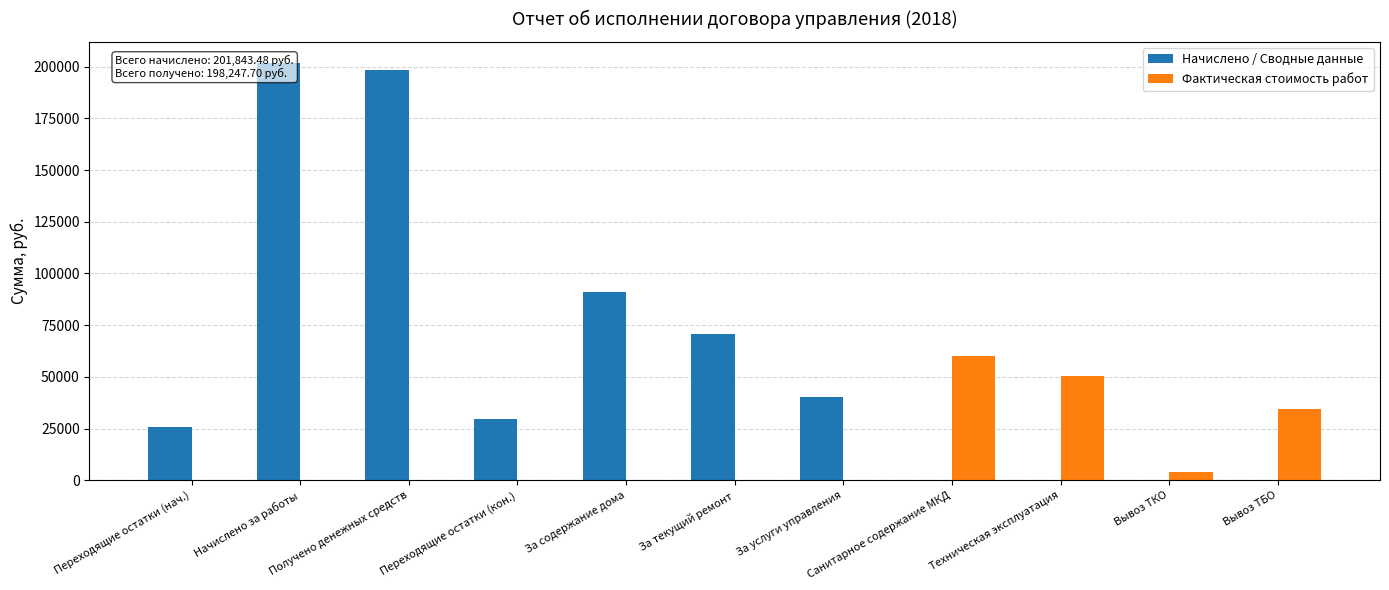

Read the Фактическая стоимость работ value at Санитарное содержание МКД.

60042.7